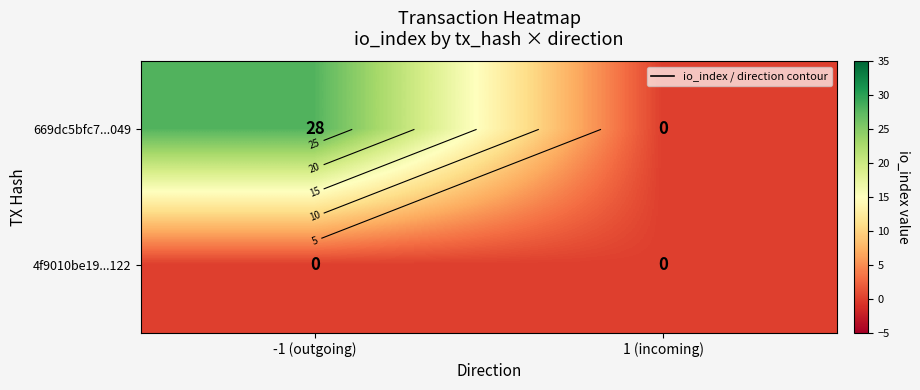

What is the total value across all series at -1 (outgoing)?

28